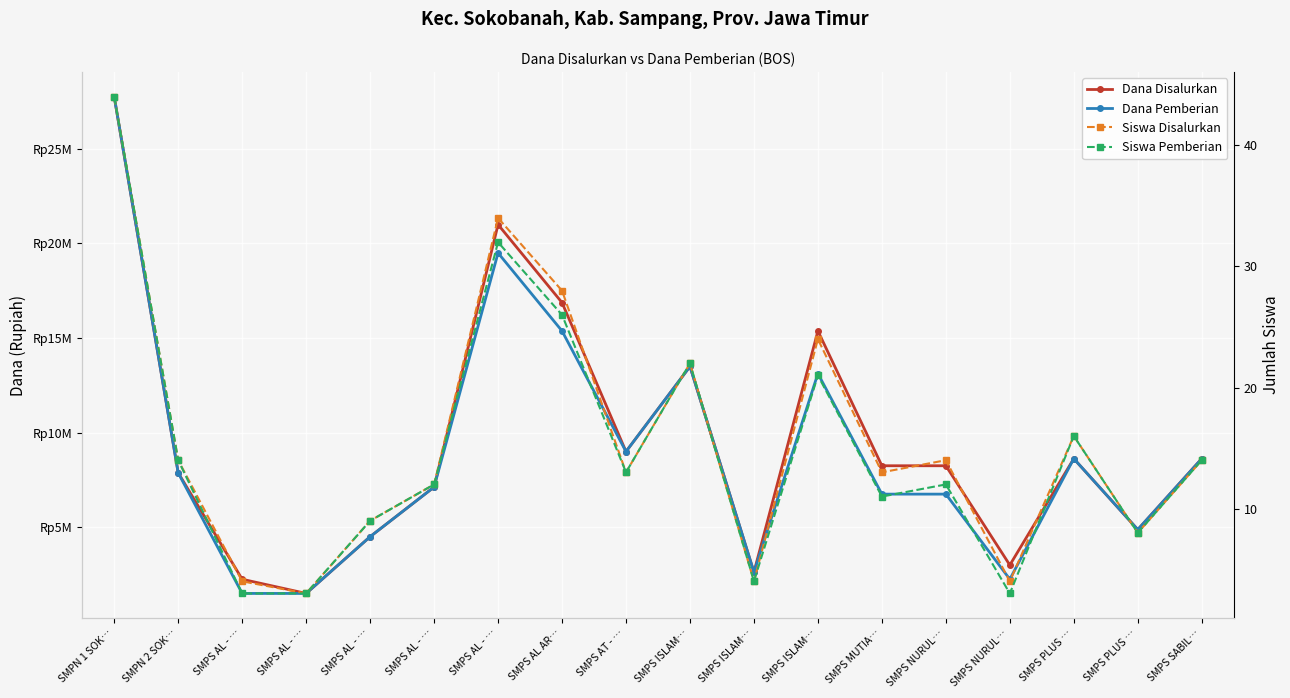

List the labels in order of Dana Disalurkan value, largest first.

SMPN 1 SOK…, SMPS AL - …, SMPS AL AR…, SMPS ISLAM…, SMPS ISLAM…, SMPS AT - …, SMPS PLUS …, SMPS SABIL…, SMPS MUTIA…, SMPS NURUL…, SMPN 2 SOK…, SMPS AL - …, SMPS PLUS …, SMPS AL - …, SMPS NURUL…, SMPS ISLAM…, SMPS AL - …, SMPS AL - …